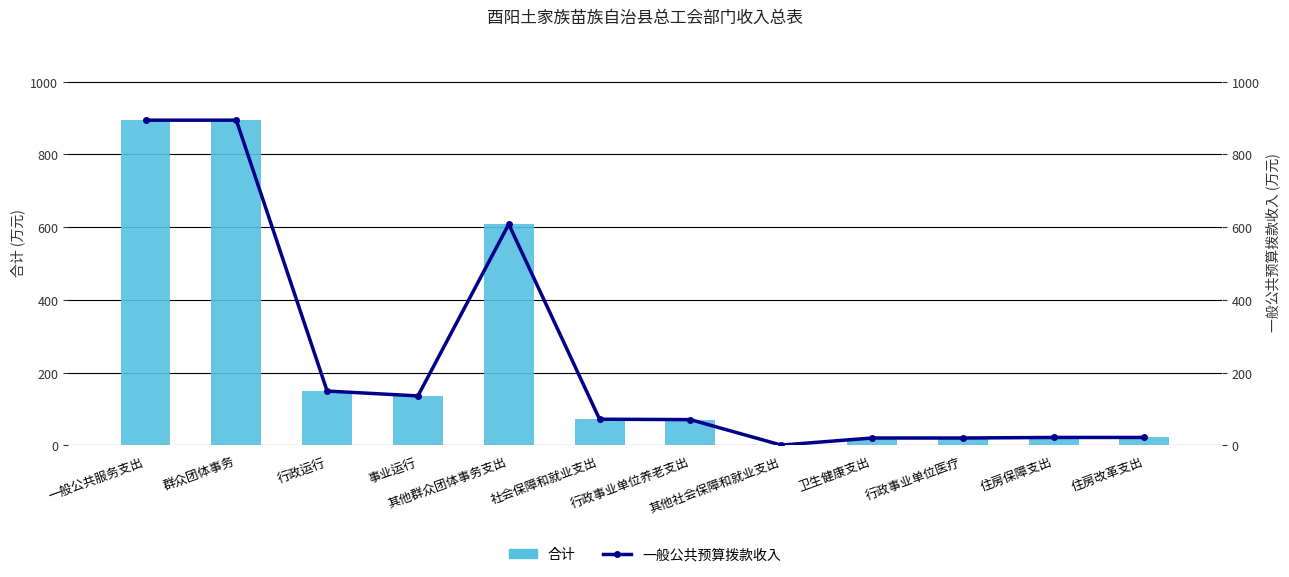

Reading left to right, extract all data points from this chart.

合计: 894.3	894.3	149.6	136.3	608.4	72.2	71.1	1.1	20.5	20.5	22.1	22.1
一般公共预算拨款收入: 894.3	894.3	149.6	136.3	608.4	72.2	71.1	1.1	20.5	20.5	22.1	22.1